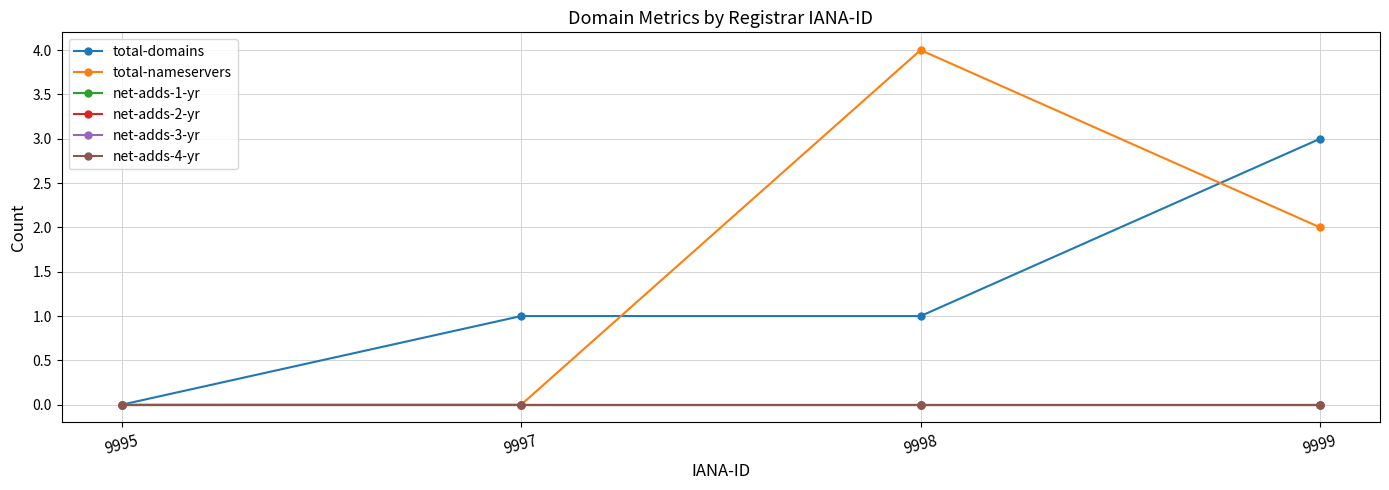

Reading left to right, extract all data points from this chart.

total-domains: 0	1	1	3
total-nameservers: 0	0	4	2
net-adds-1-yr: 0	0	0	0
net-adds-2-yr: 0	0	0	0
net-adds-3-yr: 0	0	0	0
net-adds-4-yr: 0	0	0	0